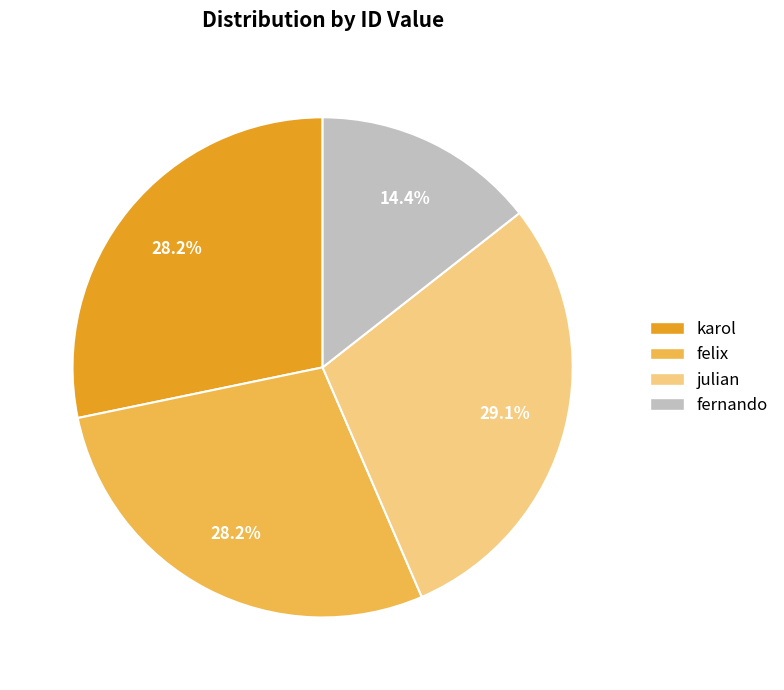

Do felix and fernando together represent more than half of the pie?

No